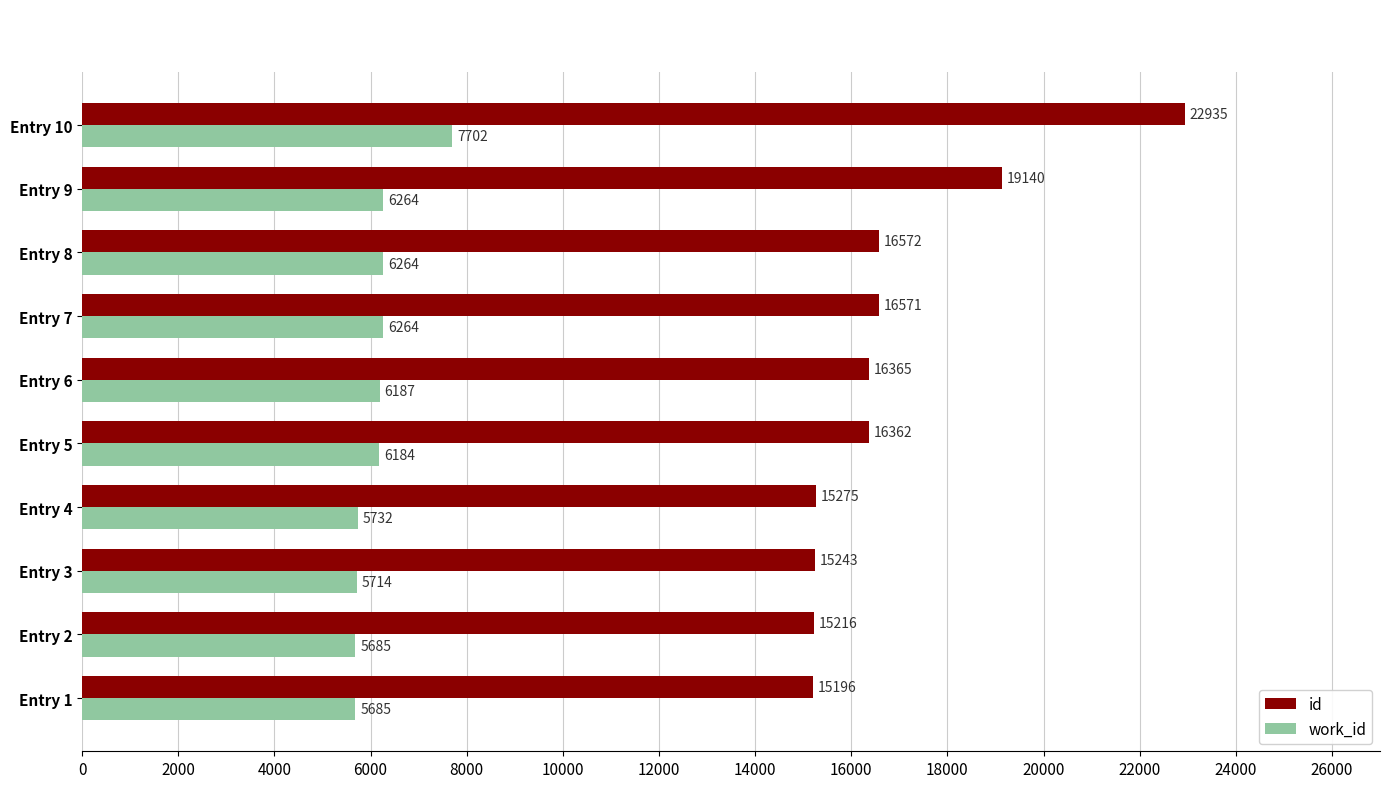

At how many categories does at least one series exceed 19382?

1